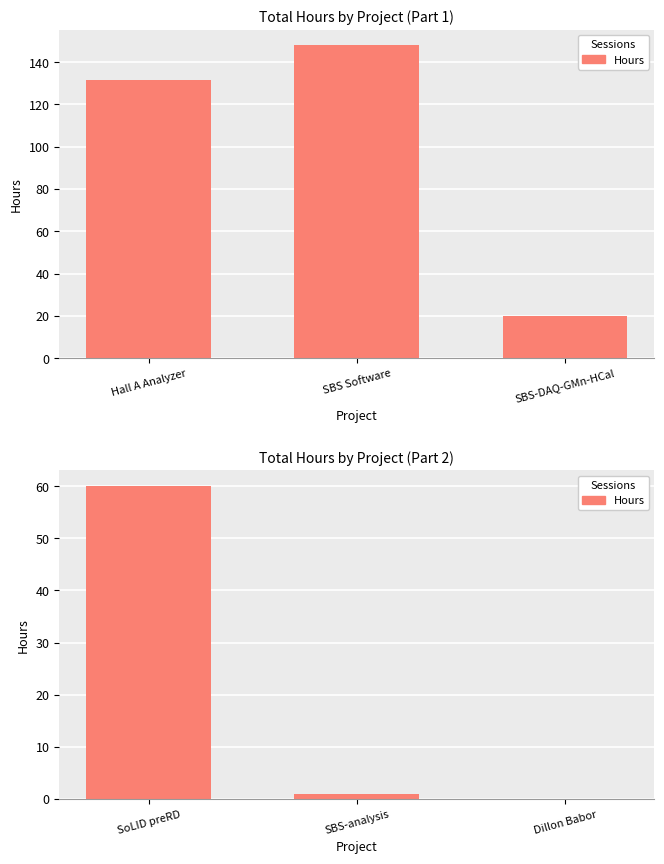

Reading left to right, transcribe all the data shown in this chart.

Group1: 131.8	148.0	20.0
Group2: 60.0	1.0	0.0